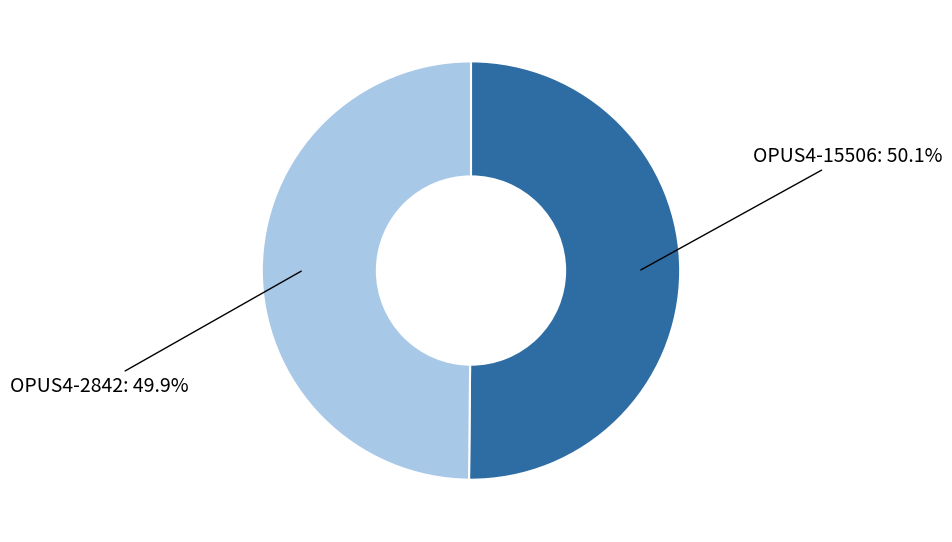

Is it true that OPUS4-15506 is 37% of the pie?

False